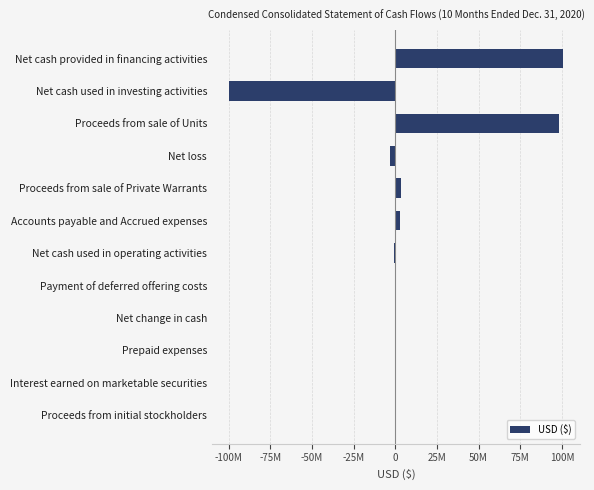

What is the smallest value displayed?

-100000000